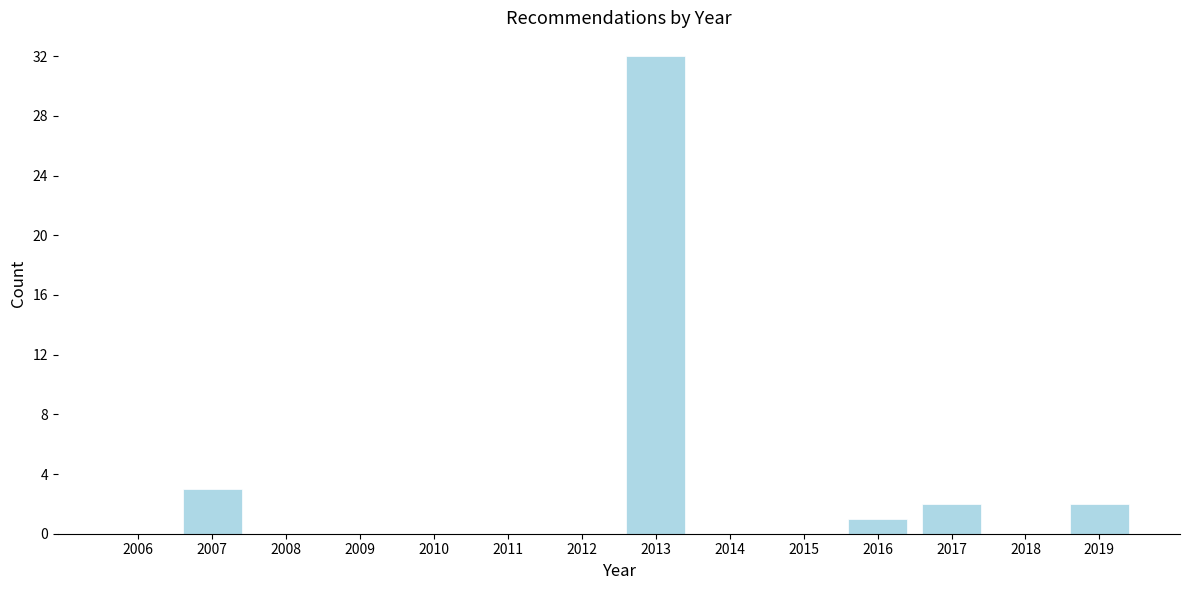

Reading right to left, extract all data points from this chart.

2019=2	2018=0	2017=2	2016=1	2015=0	2014=0	2013=32	2012=0	2011=0	2010=0	2009=0	2008=0	2007=3	2006=0